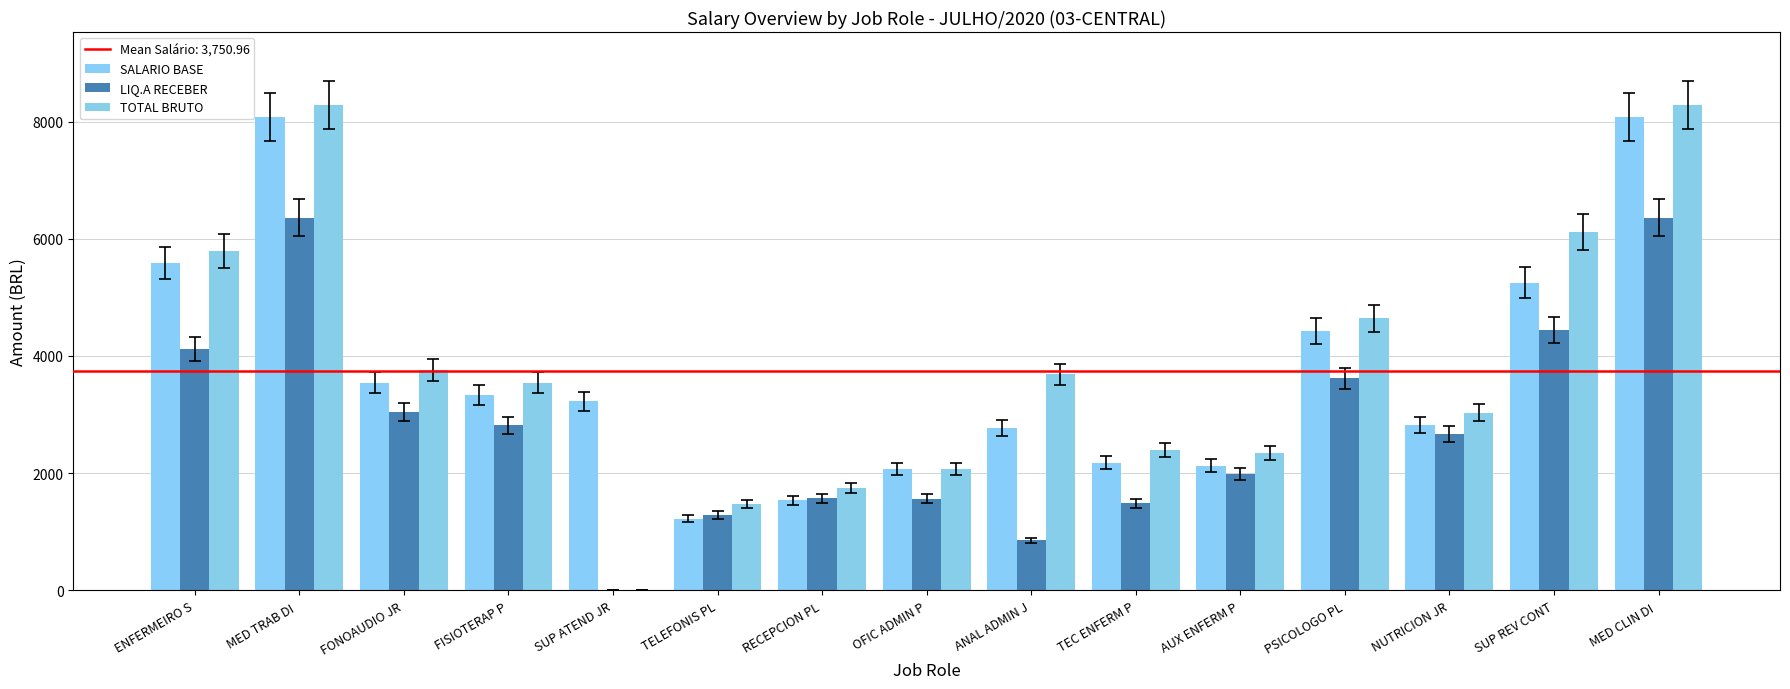

What is the sum of all SALARIO BASE values?

56264.4